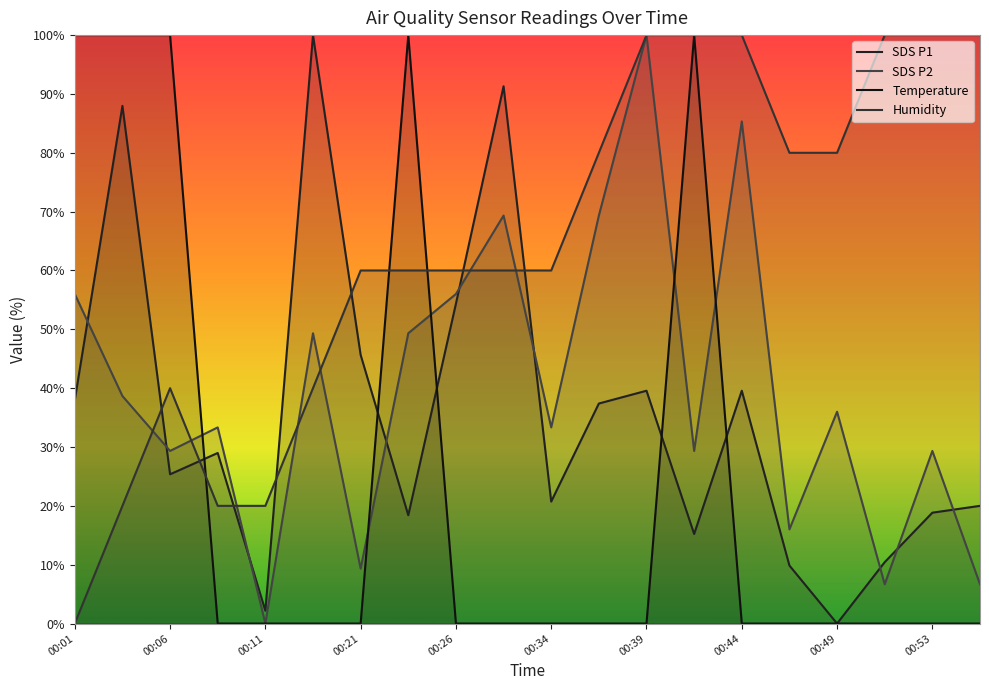

True or false: Temp and SDS_P2 cross at least once.

True